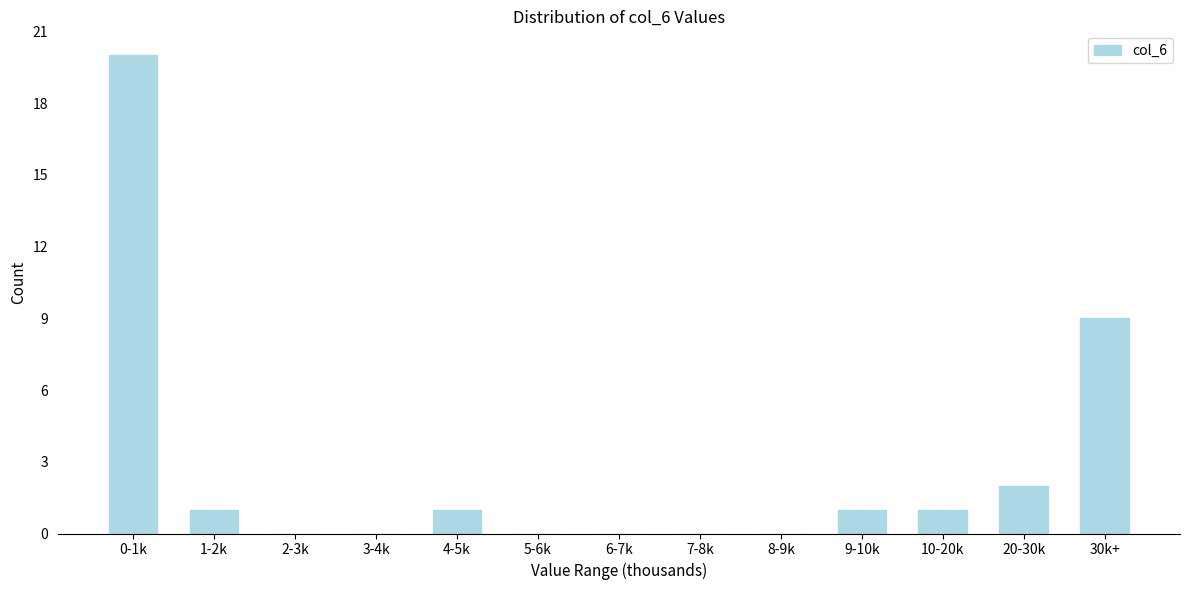

Reading left to right, list all the values displayed in this chart.

0-1k=20	1-2k=1	2-3k=0	3-4k=0	4-5k=1	5-6k=0	6-7k=0	7-8k=0	8-9k=0	9-10k=1	10-20k=1	20-30k=2	30k+=9